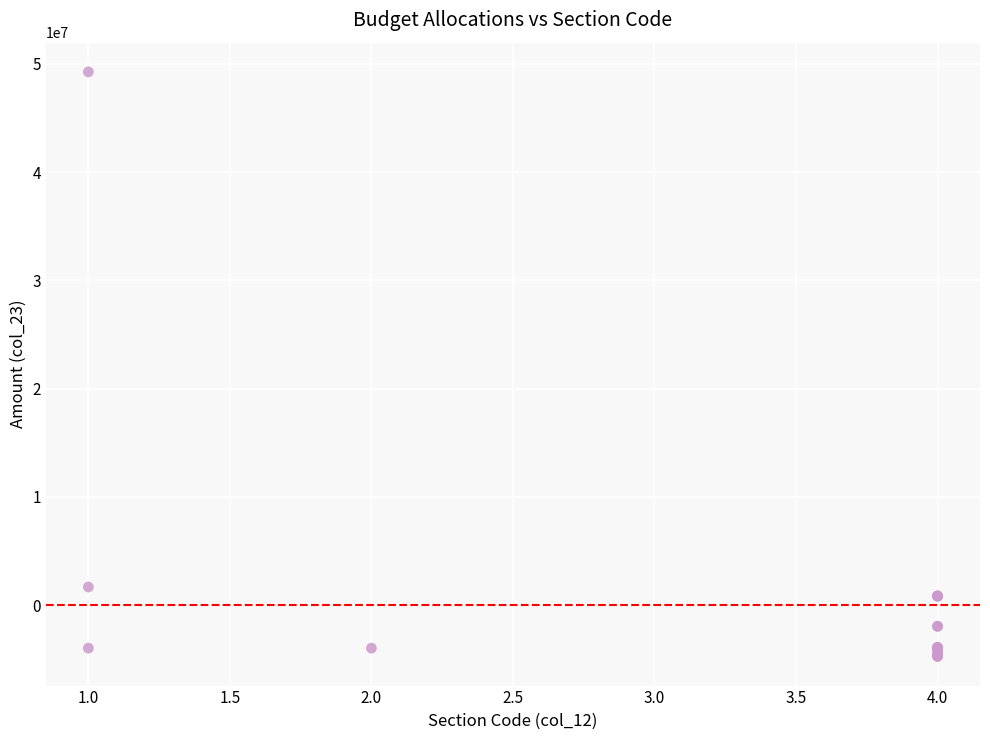

What Y value in the scatter plot is closest to 22268922?

1687667.8